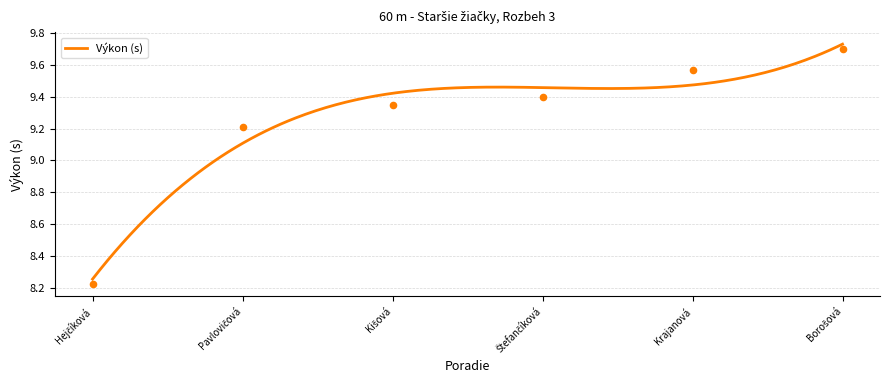

Approximately how many times larger is the value at Štefančíková compared to Krajanová?

1.0